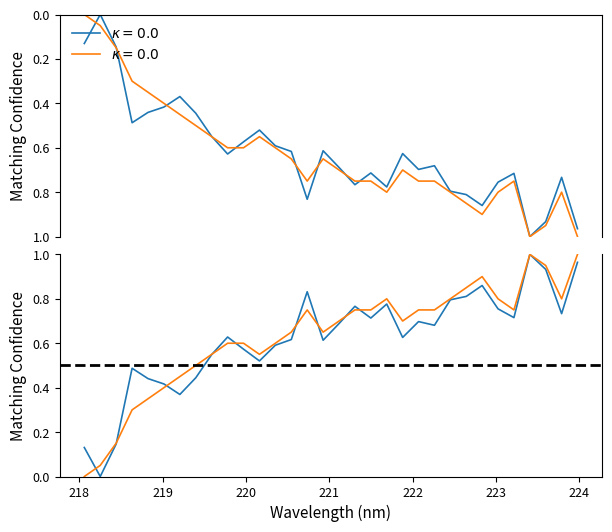

What is the value of the 218-224 nm point at the 11th from the left?

0.6